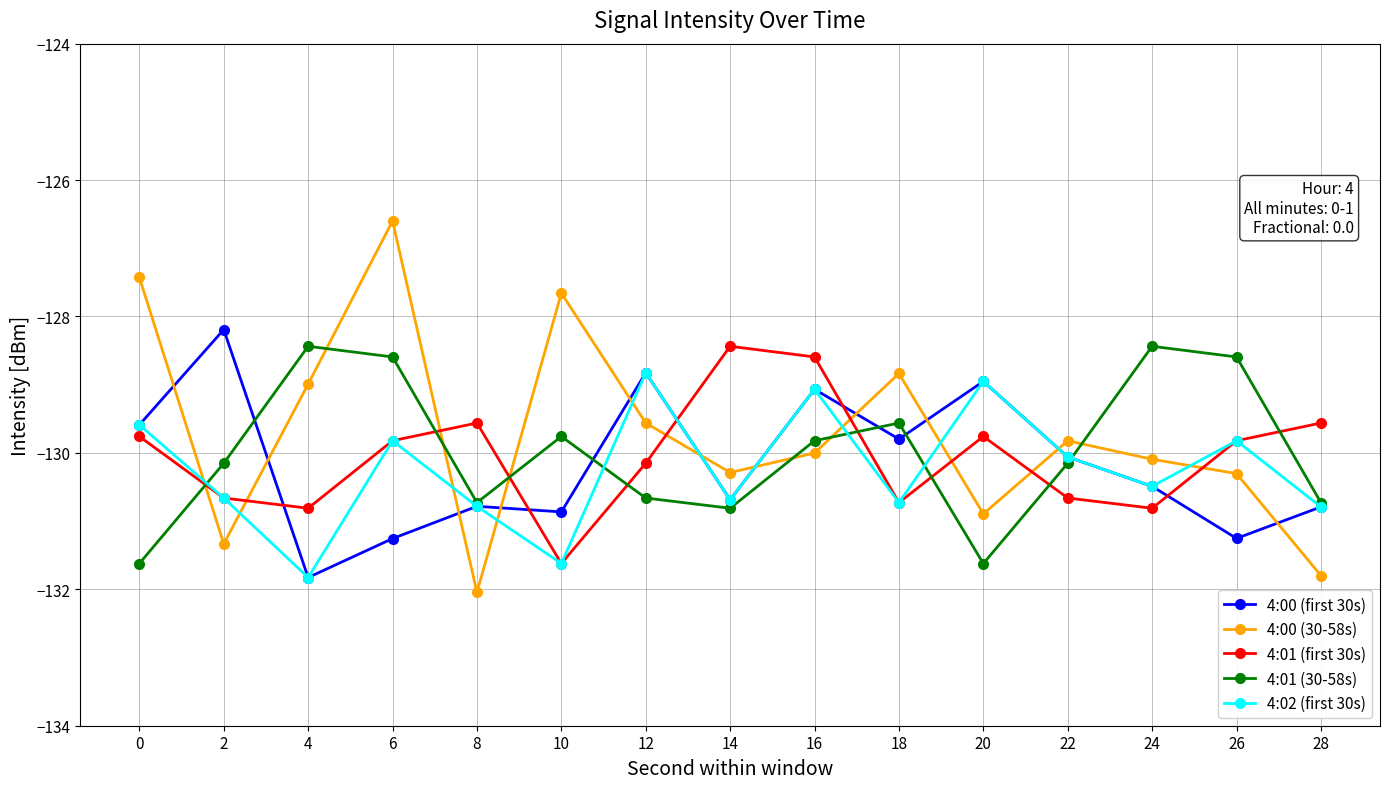

What is the value of the 4:01 (30-58s) point at the 11th from the left?

-131.6